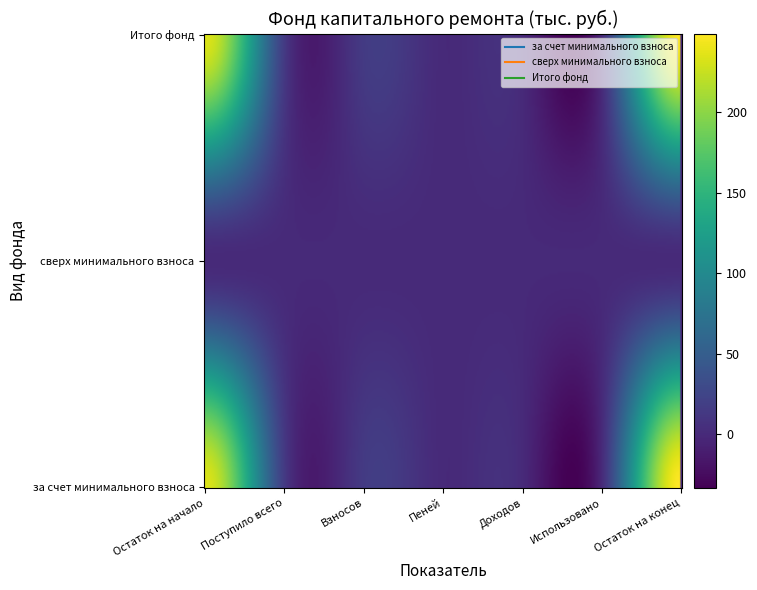

Reading left to right, extract all data points from this chart.

за счет минимального взноса: Остаток на начало=234.1	Поступило всего=15.1	Взносов=15.1	Пеней=0.0	Доходов=0.0	Использовано=0.0	Остаток на конец=249.2
сверх минимального взноса: Остаток на начало=0.0	Поступило всего=0.0	Взносов=0.0	Пеней=0.0	Доходов=0.0	Использовано=0.0	Остаток на конец=0.0
Итого фонд: Остаток на начало=234.1	Поступило всего=15.1	Взносов=15.1	Пеней=0.0	Доходов=0.0	Использовано=0.0	Остаток на конец=249.2